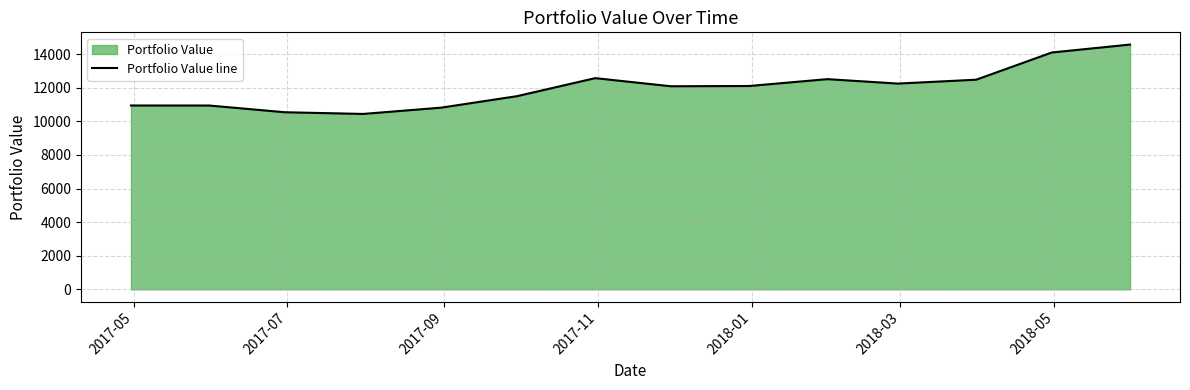

What is the smallest value displayed?

10442.9